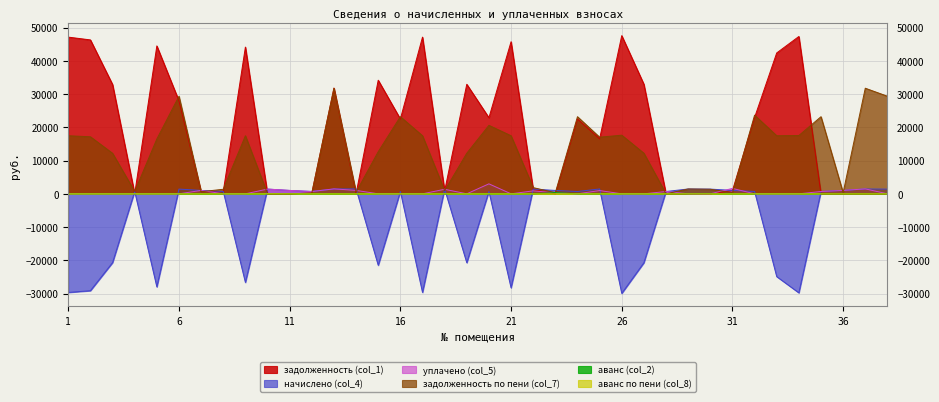

True or false: задолженность (col_1) has more than 1 interior local peaks.

True